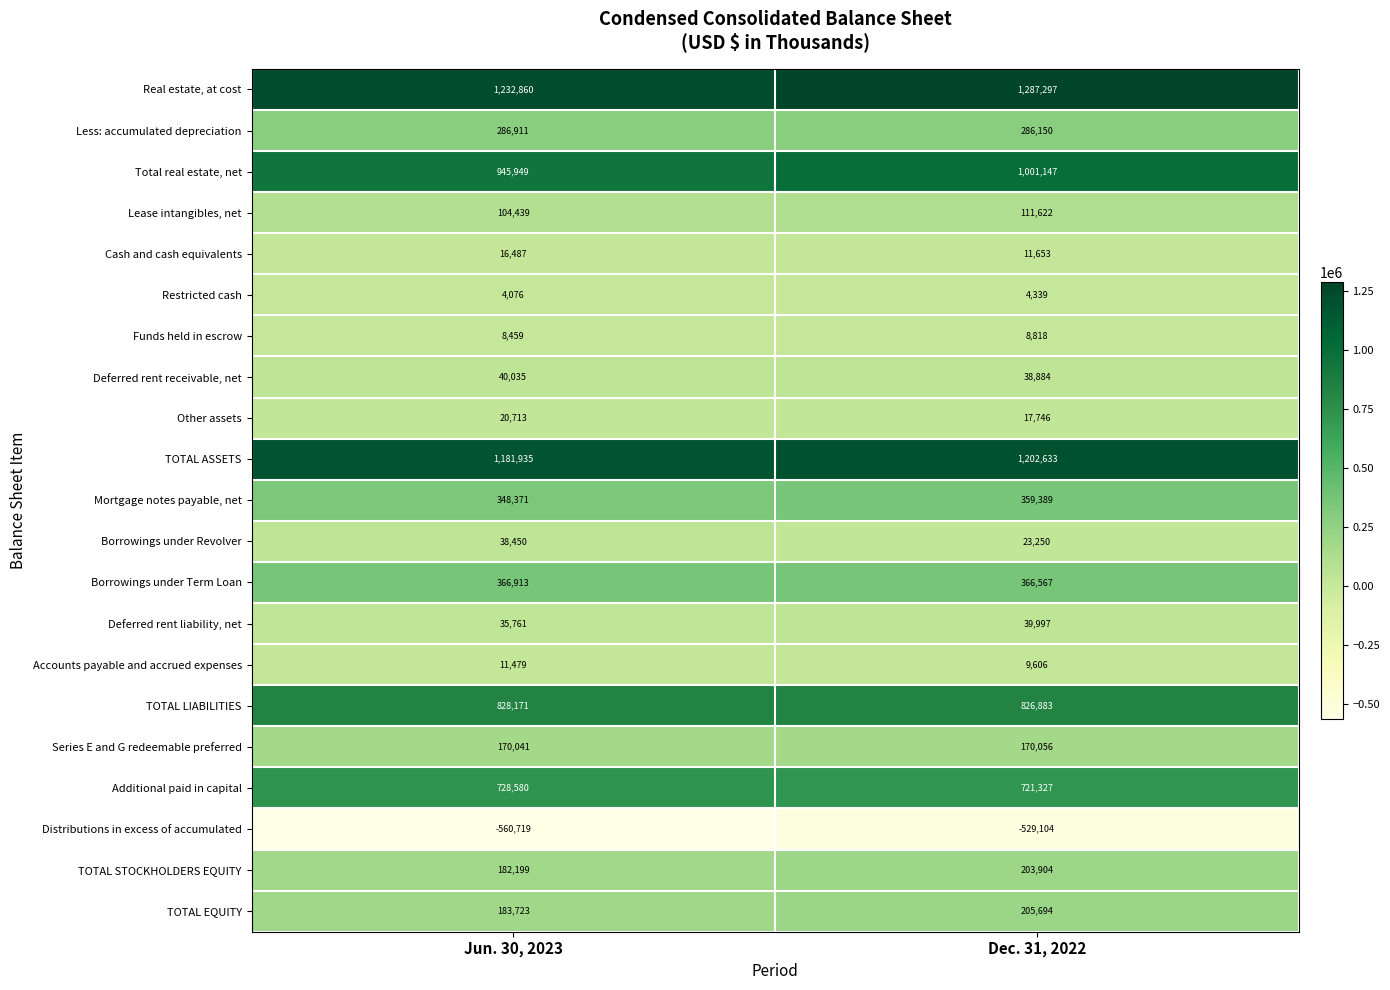

Which series has the largest range (max minus min)?

Total real estate, net